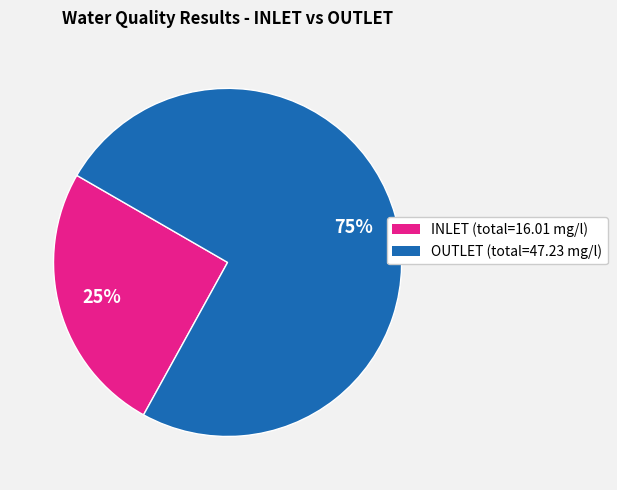

To the nearest percent, what is the average slice percentage?

50%